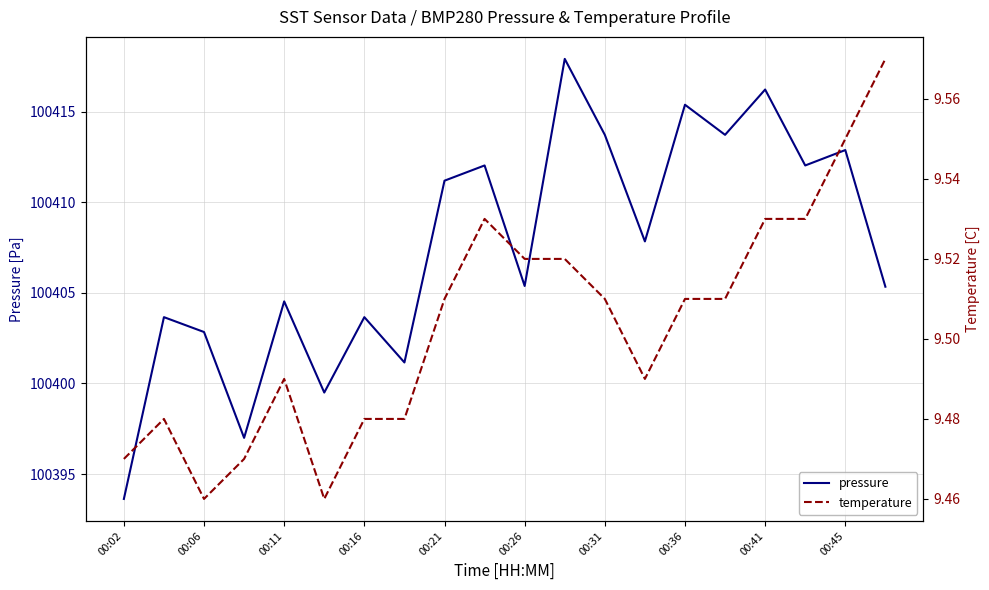

Where does the pressure series first go above 100407?

00:21